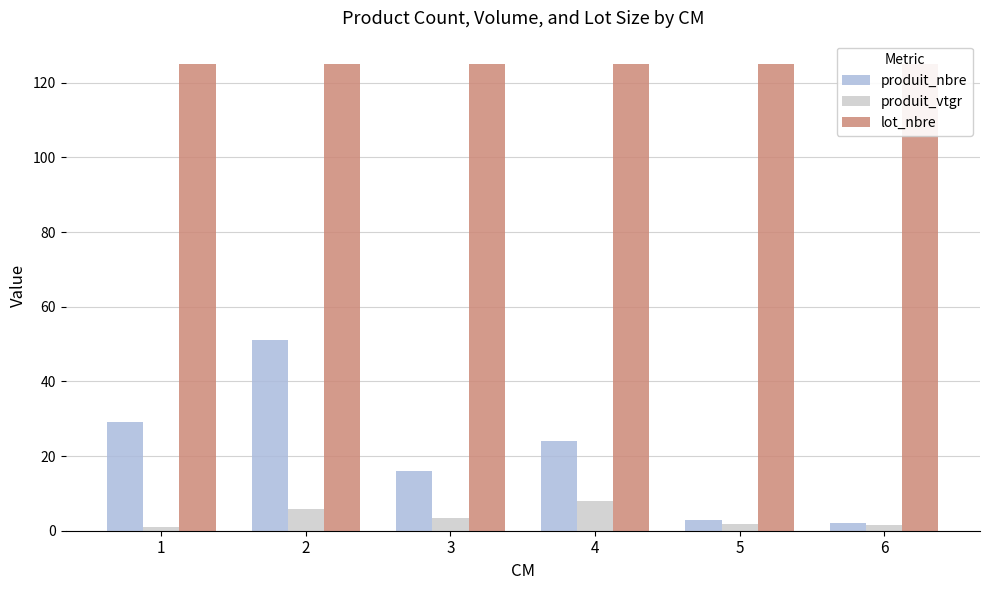

Reading left to right, list all the values displayed in this chart.

produit_nbre: 29.0	51.0	16.0	24.0	3.0	2.0
produit_vtgr: 1.0	5.9	3.4	8.1	1.9	1.6
lot_nbre: 125.0	125.0	125.0	125.0	125.0	125.0